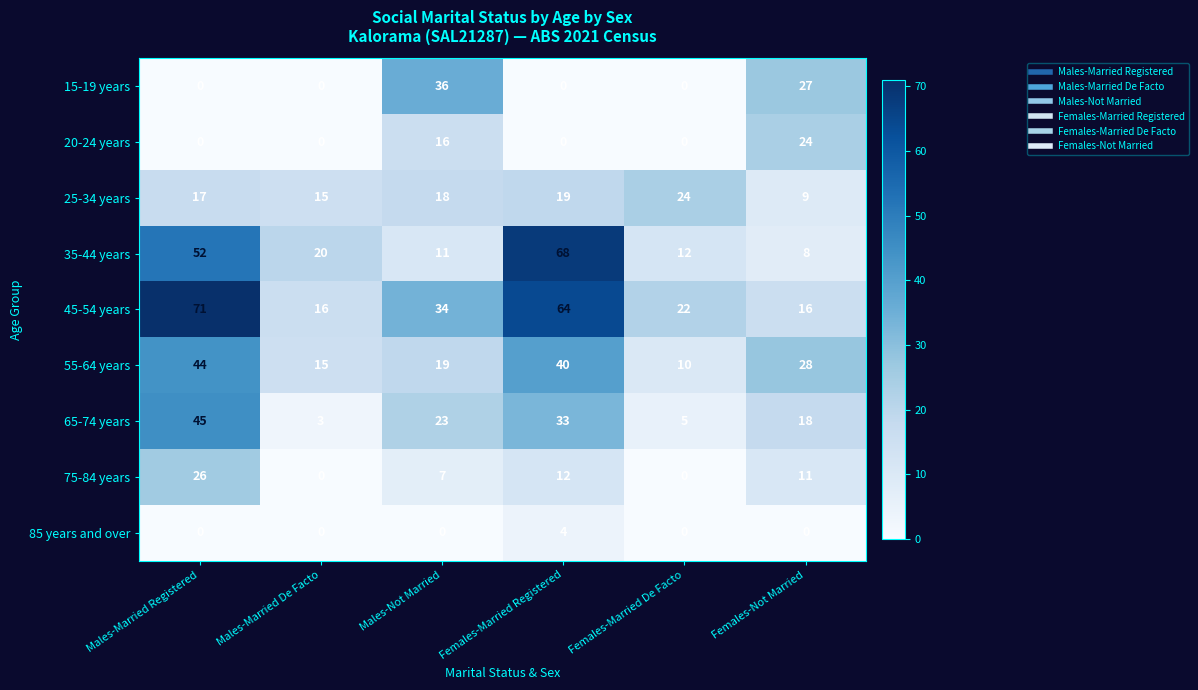

List the labels in order of 55-64 years value, largest first.

Males-Married Registered, Females-Married Registered, Females-Not Married, Males-Not Married, Males-Married De Facto, Females-Married De Facto